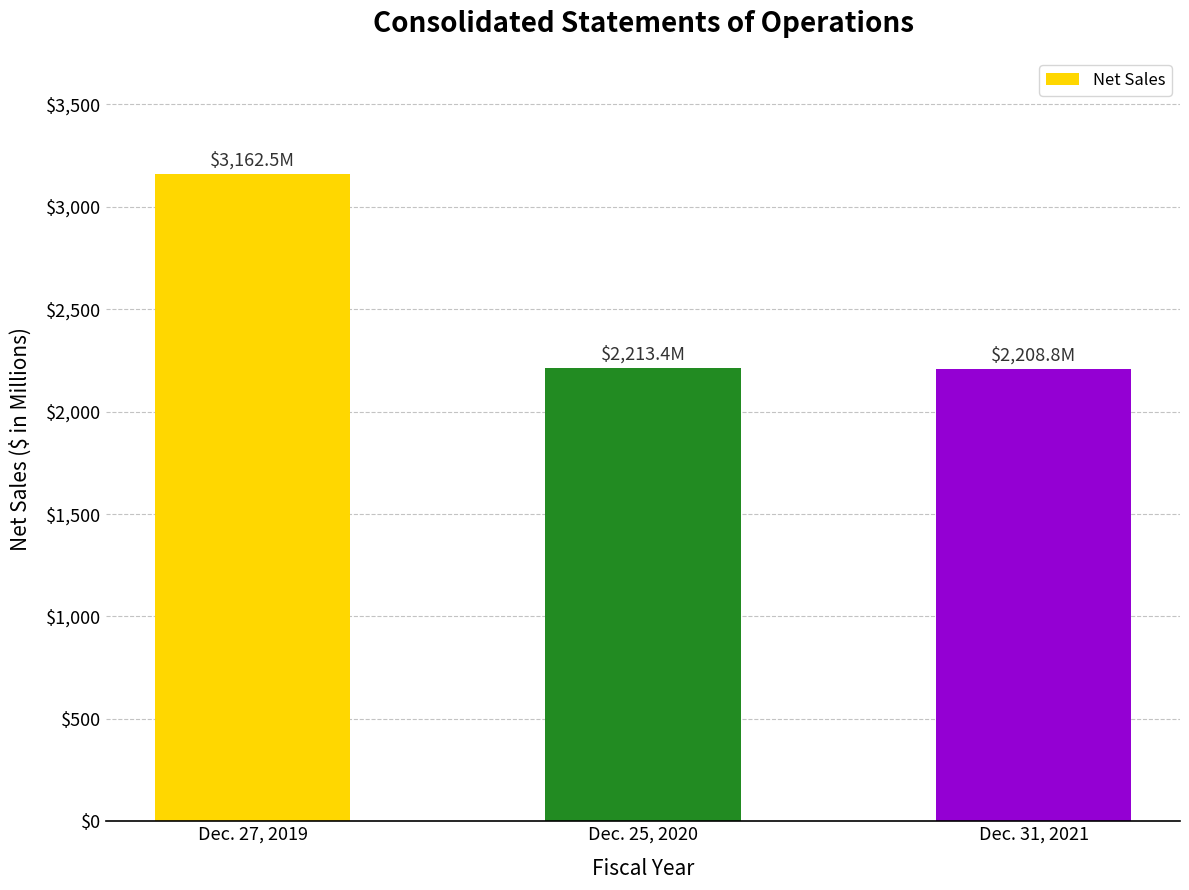

Rank the categories by value from highest to lowest.

Dec. 27, 2019, Dec. 25, 2020, Dec. 31, 2021